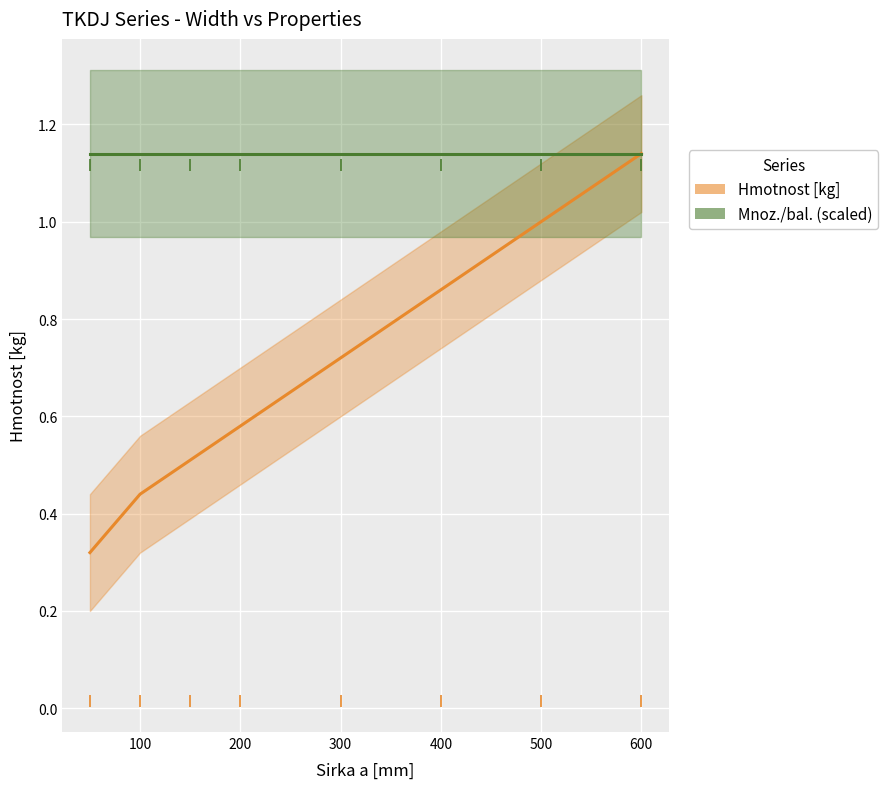

What are all the series names shown in the legend?

Hmotnost [kg], Mnoz./bal. (scaled)